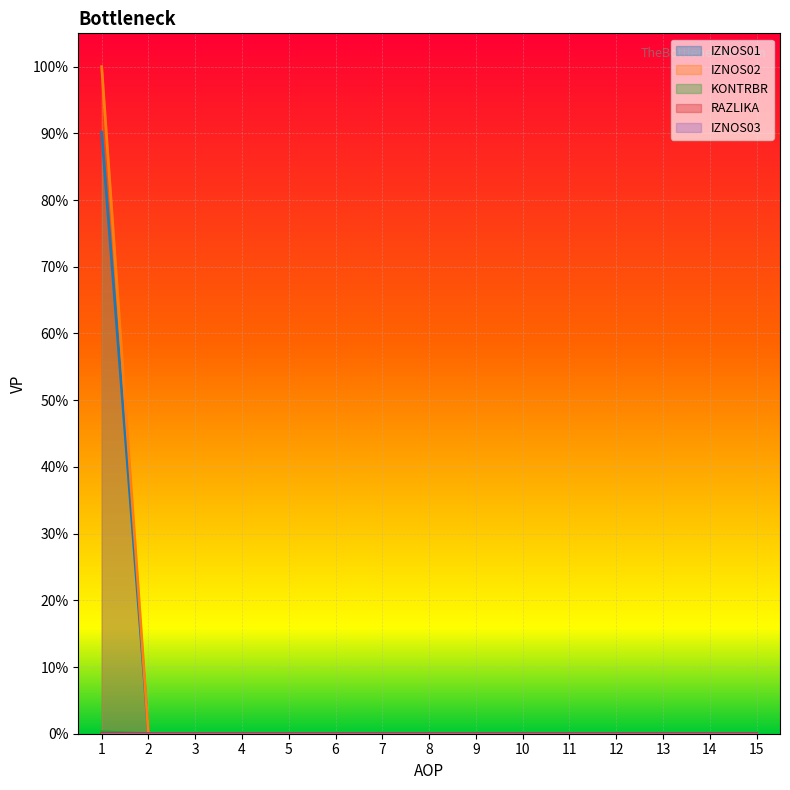

Is it true that IZNOS01 equals 0.6 at 3?

False